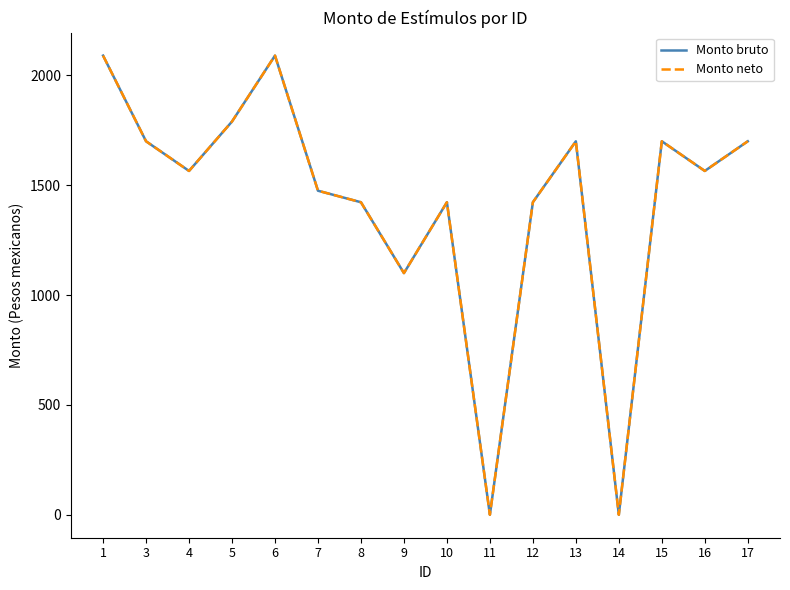

What is the greatest value displayed?

2090.0